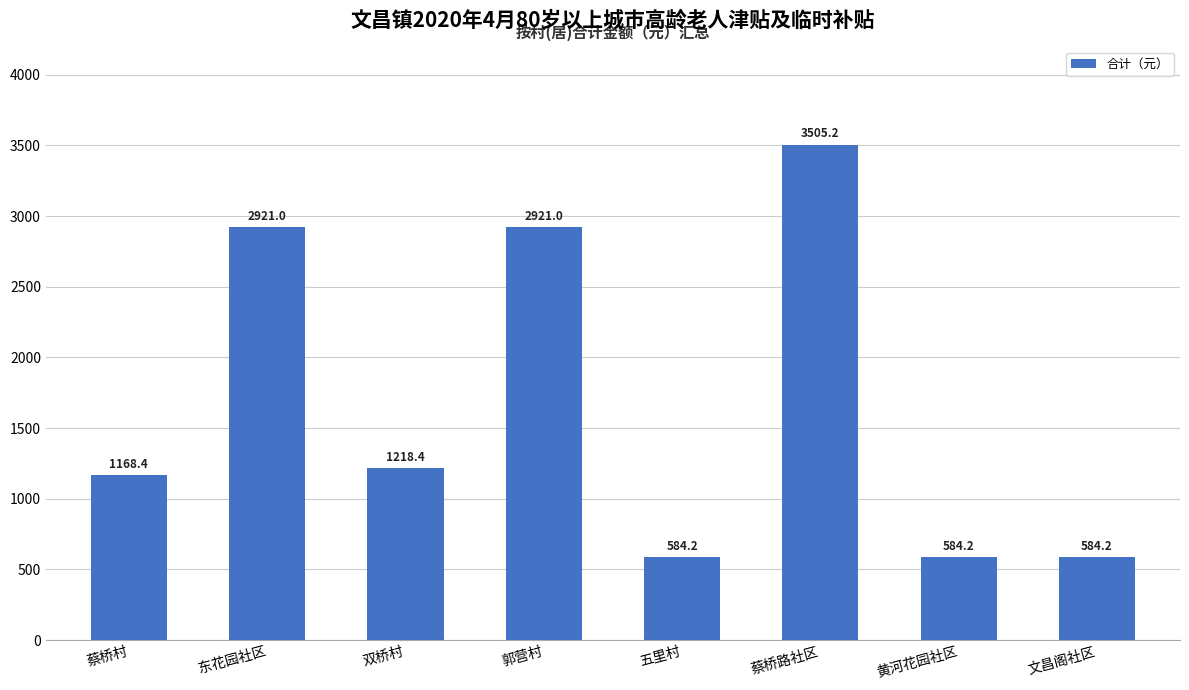

What value does the data have at 蔡桥村?

1168.4